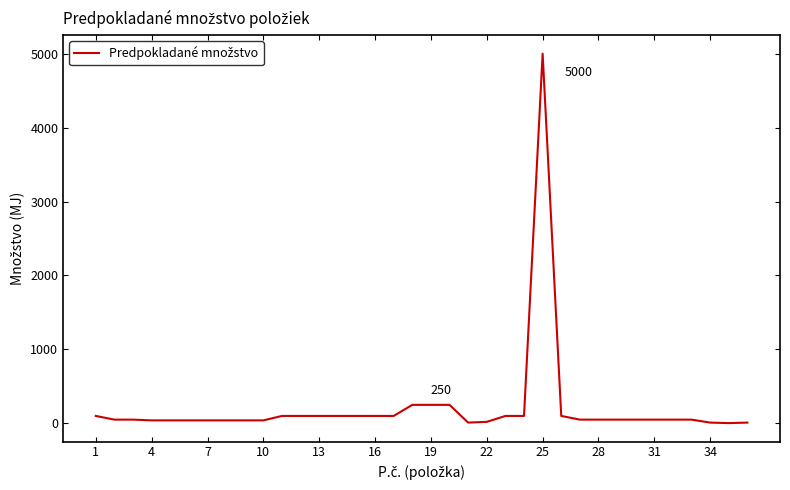

What is the difference between the maximum and minimum values?

4997